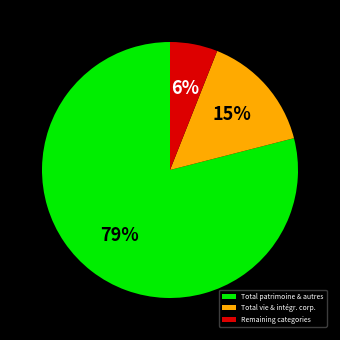

To the nearest percent, what is the average slice percentage?

33%